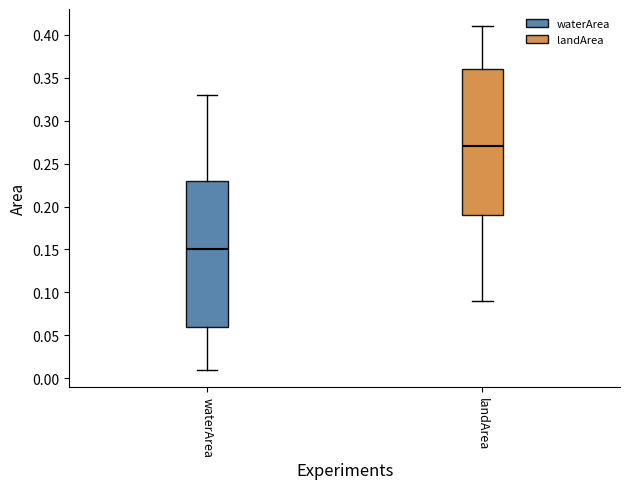

Reading left to right, read every box against the y-axis: the position of its median line, the range the box covers, and the ends of its whiskers. The values are not printed on the chart, so give them approximately, as read against the axis.

waterArea: median 0.15, box 0.06 to 0.23, whiskers 0.01 to 0.33
landArea: median 0.27, box 0.19 to 0.36, whiskers 0.09 to 0.41